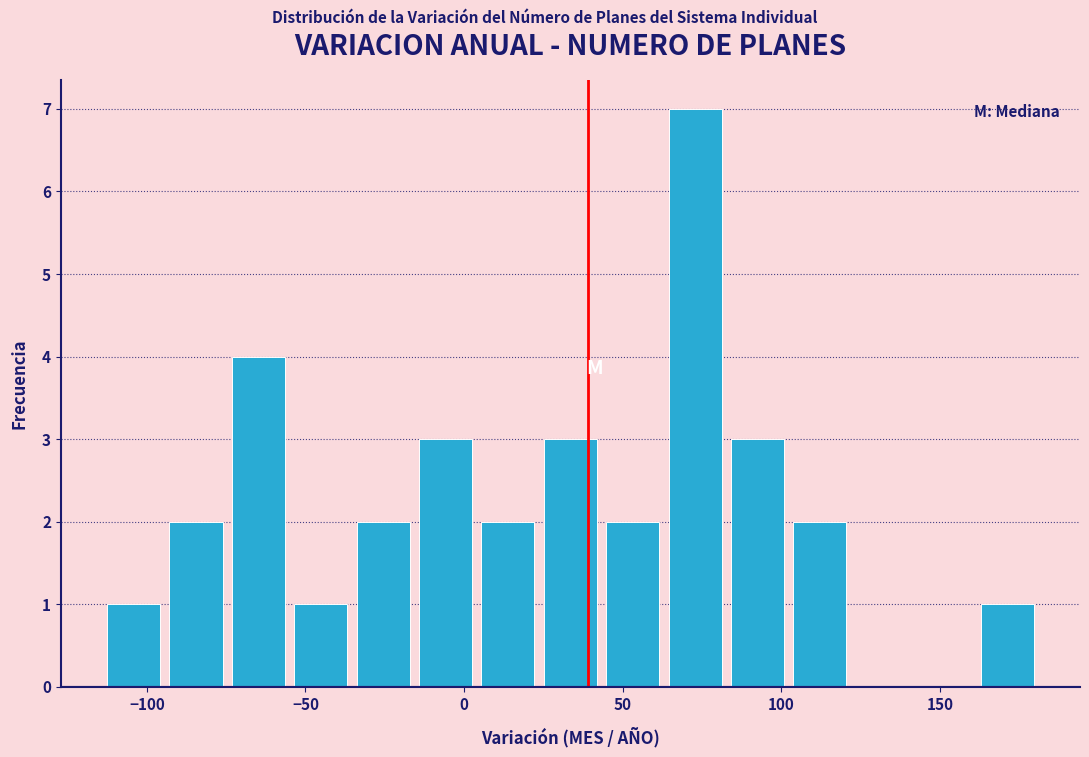

Read against the x-axis, roughly where is the centre of the tallest bar?

75